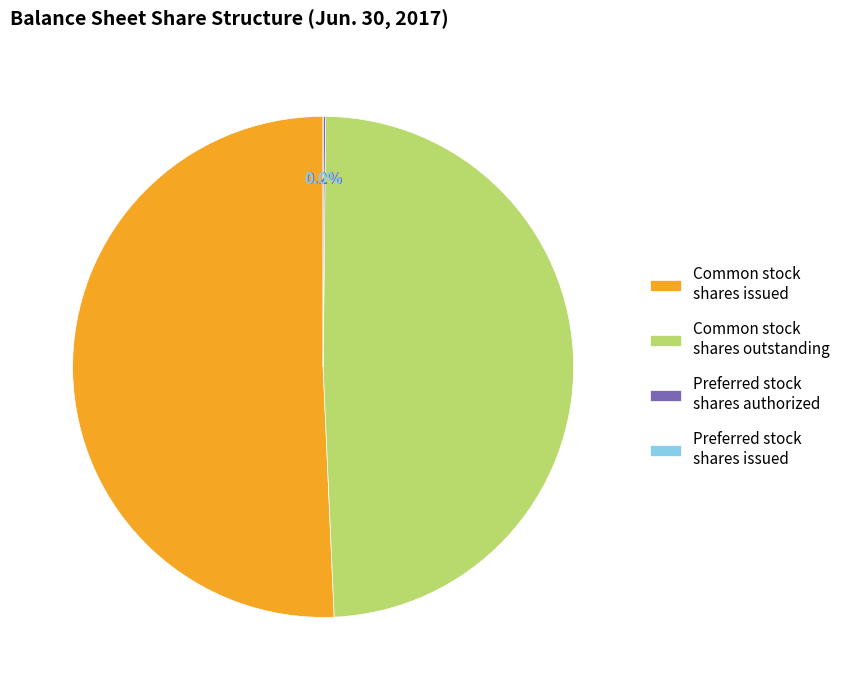

Count the number of slices in the pie.

4